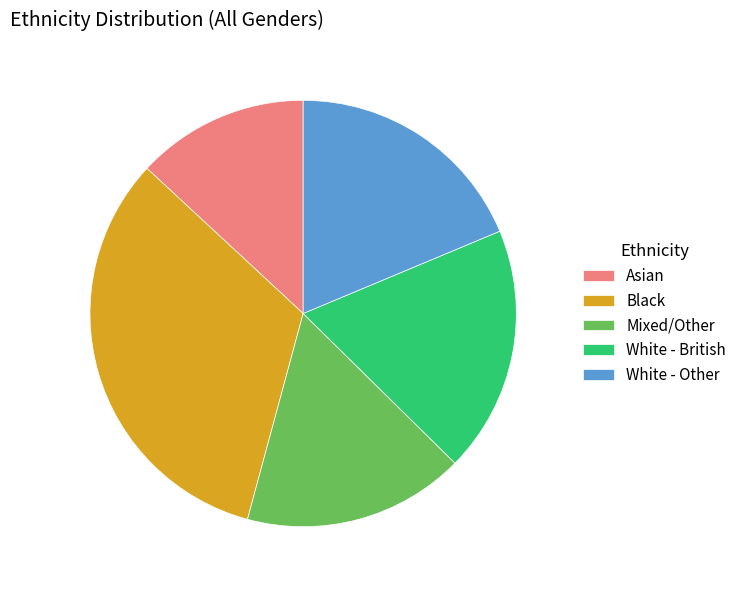

Is there a majority slice in this chart?

No